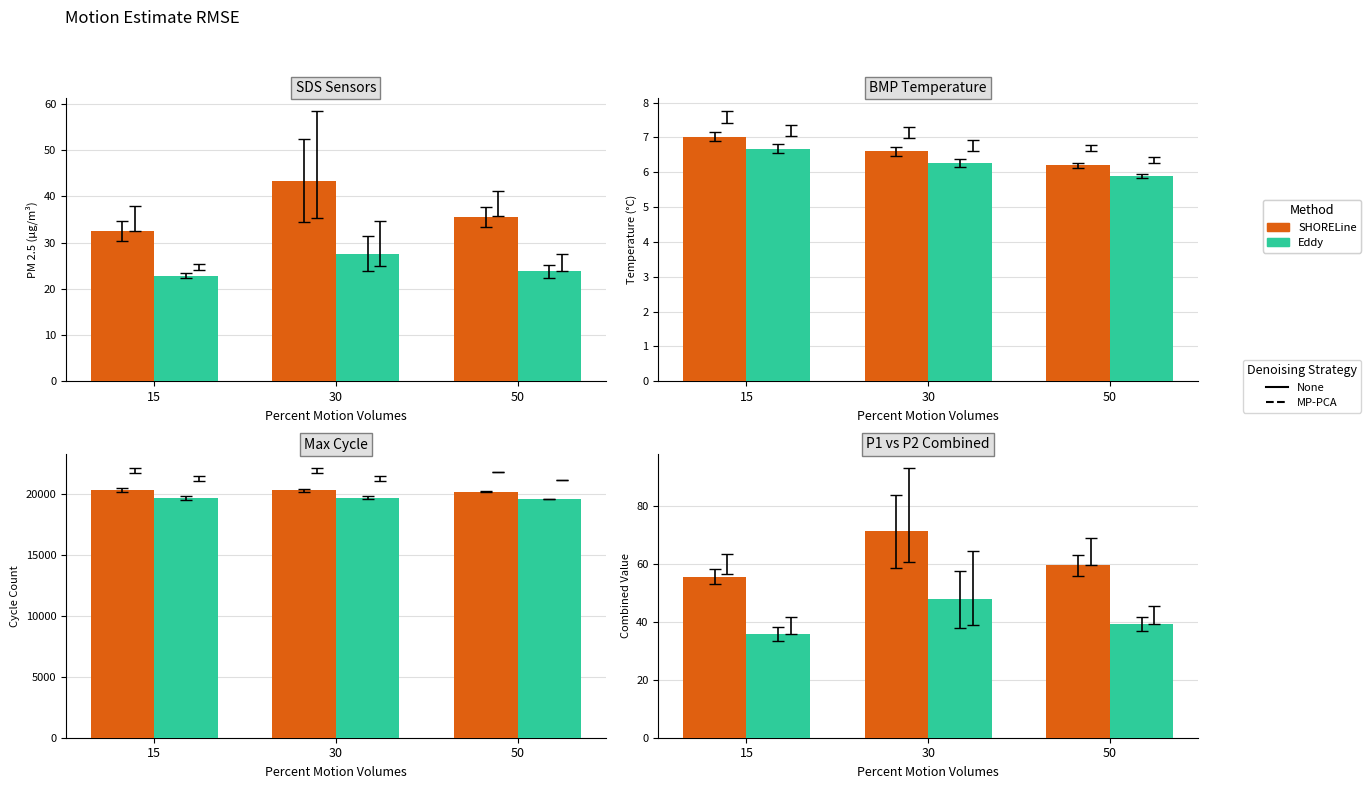

Rank the categories by Eddy value from lowest to highest.

15, 50, 30